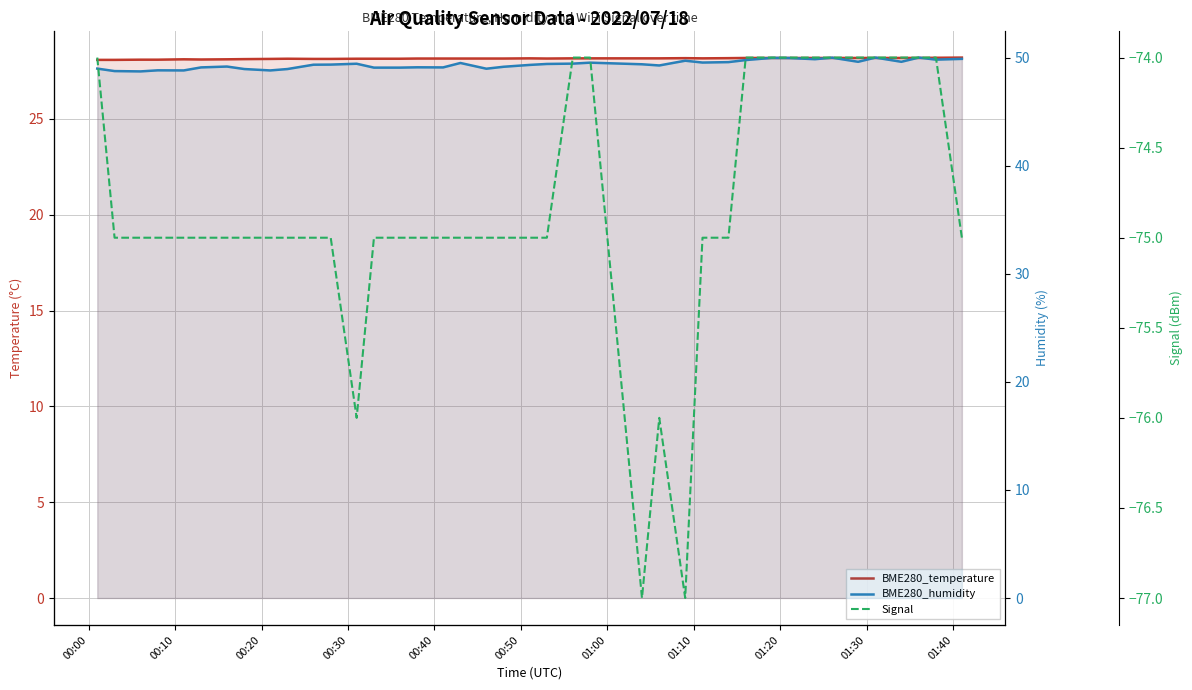

At which label does Signal first exceed -75?

00:00